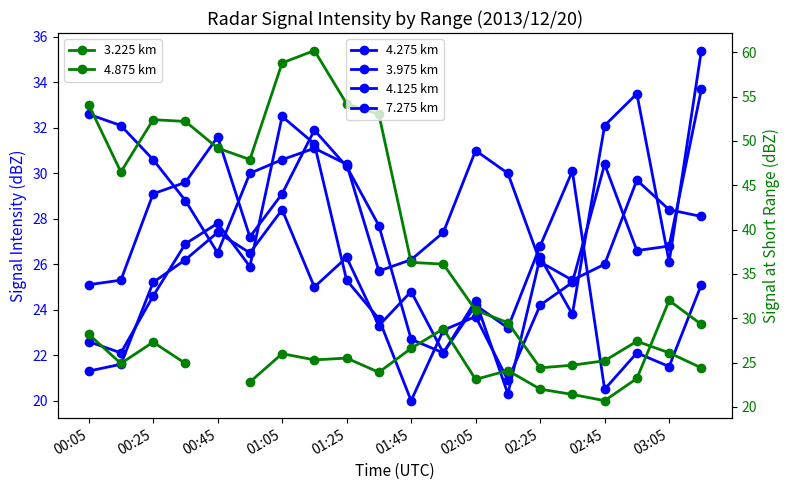

Rank the series at 02:45 from lowest to highest value.

4.275 km, 4.875 km, 3.225 km, 7.275 km, 4.125 km, 3.975 km